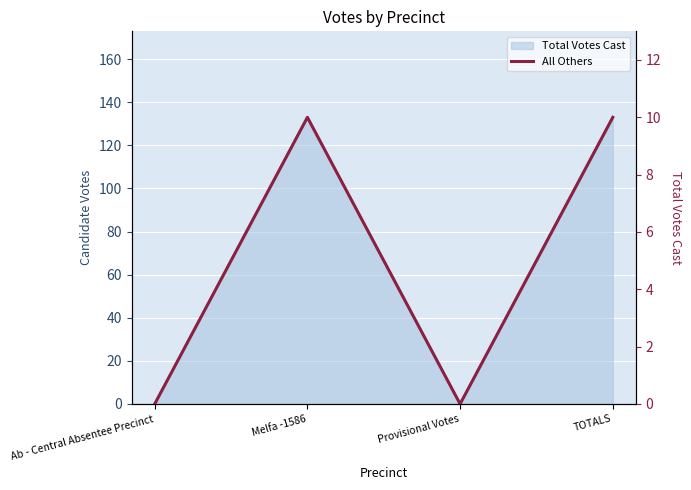

Reading right to left, what are all the values shown in this chart?

TOTALS=10	Provisional Votes=0	Melfa -1586=10	Ab - Central Absentee Precinct=0